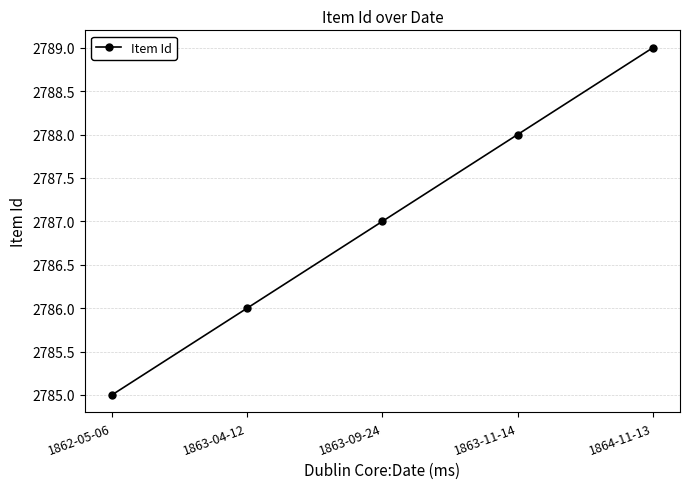

What is the sum of all values?

13935